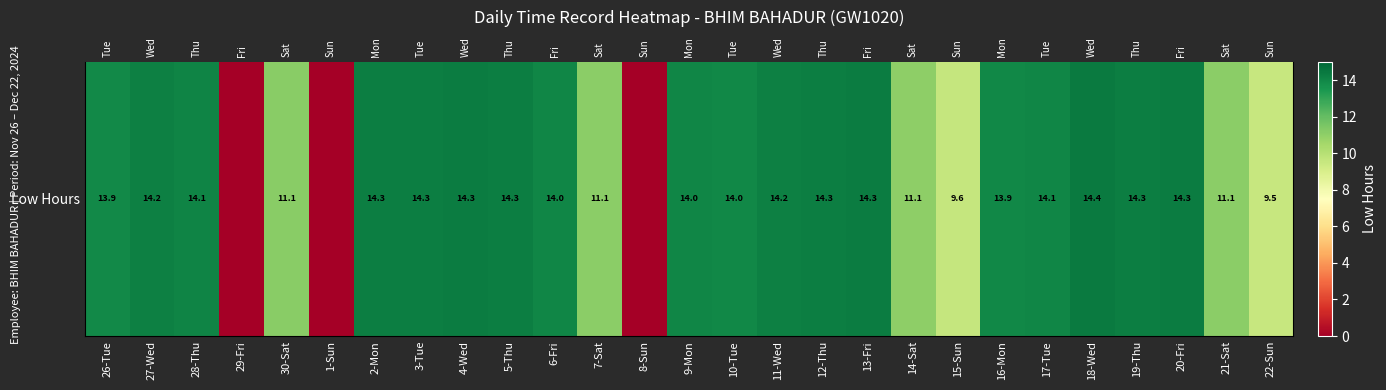

What is the difference between the second highest and second lowest values?

14.3